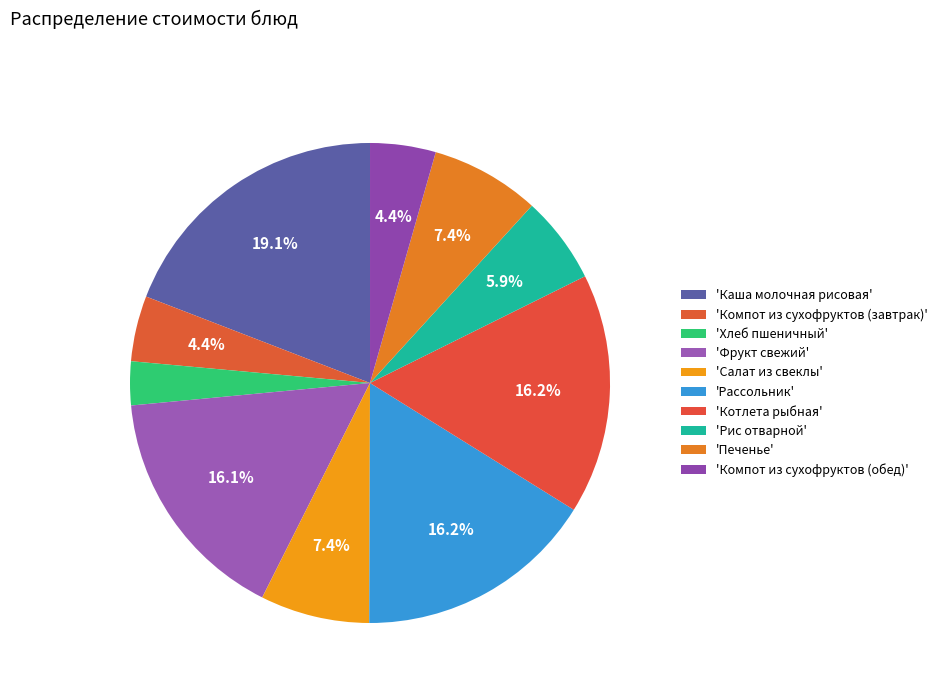

How many segments does this pie chart have?

10